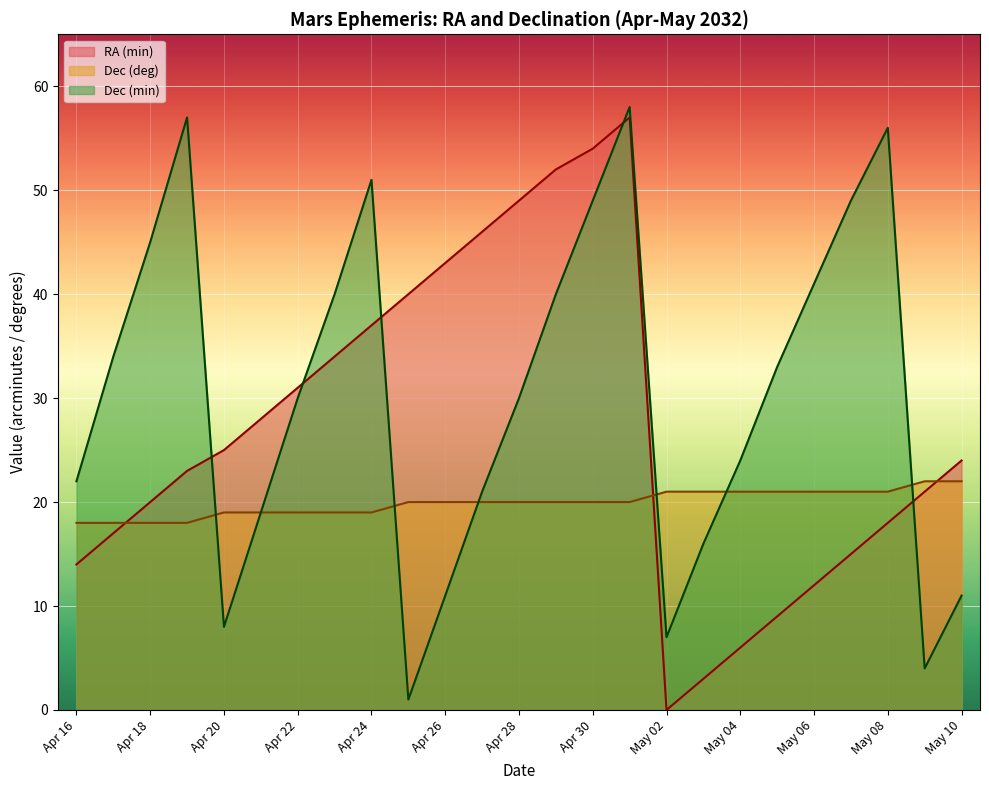

Which series changed the most between Apr 20 and May 05?

Dec (min)